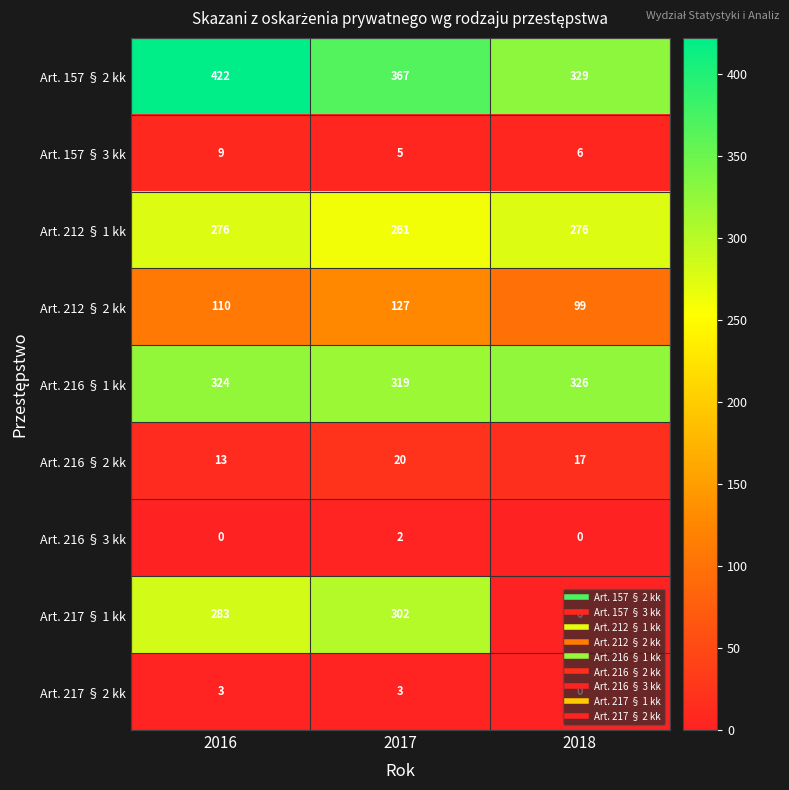

At which label is Art. 157 § 3 kk closest to 7?

2018